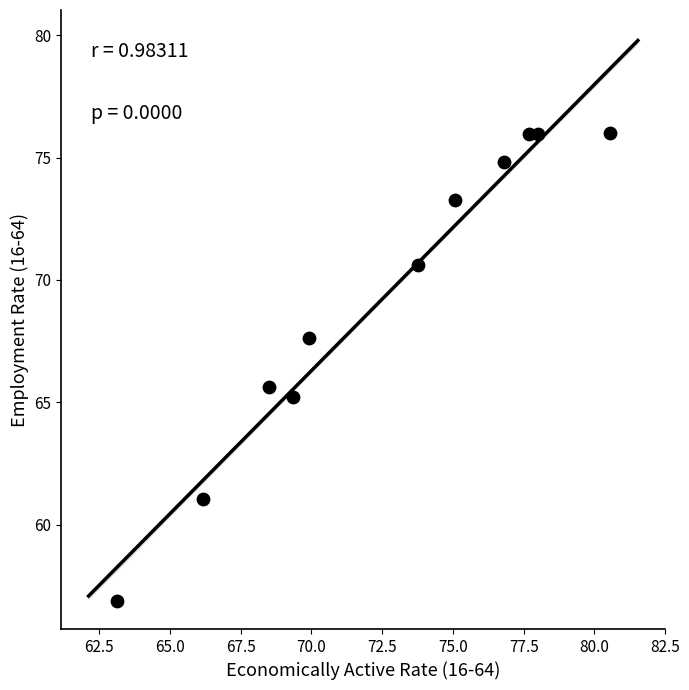

What is the range of X values (max minus min)?

17.4